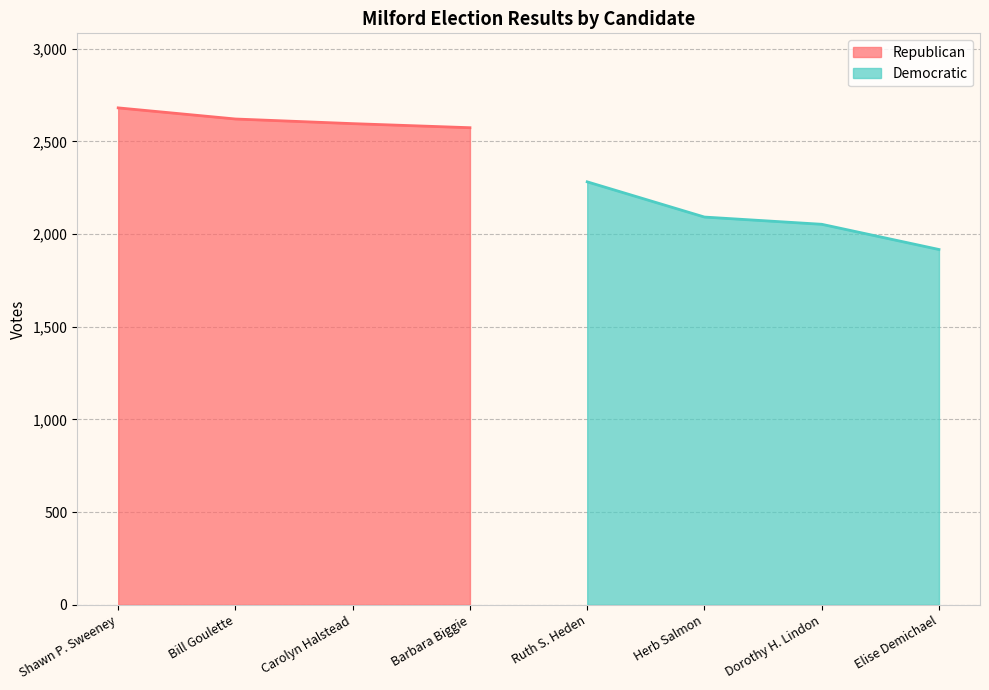

The Democratic series shows 2092 at Herb Salmon. True or false?

True